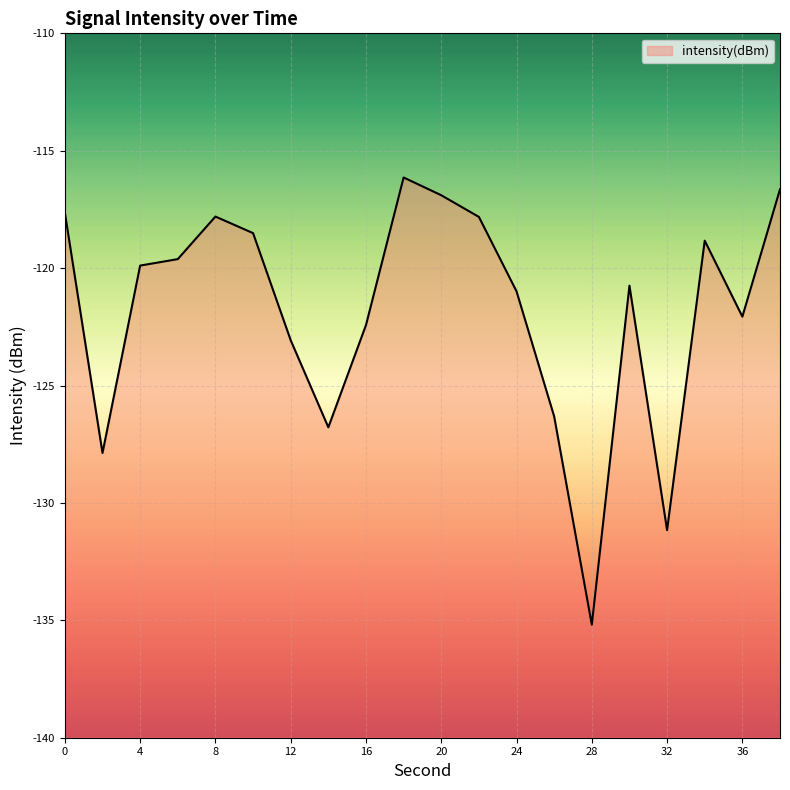

Count the number of values greater than -119.

8